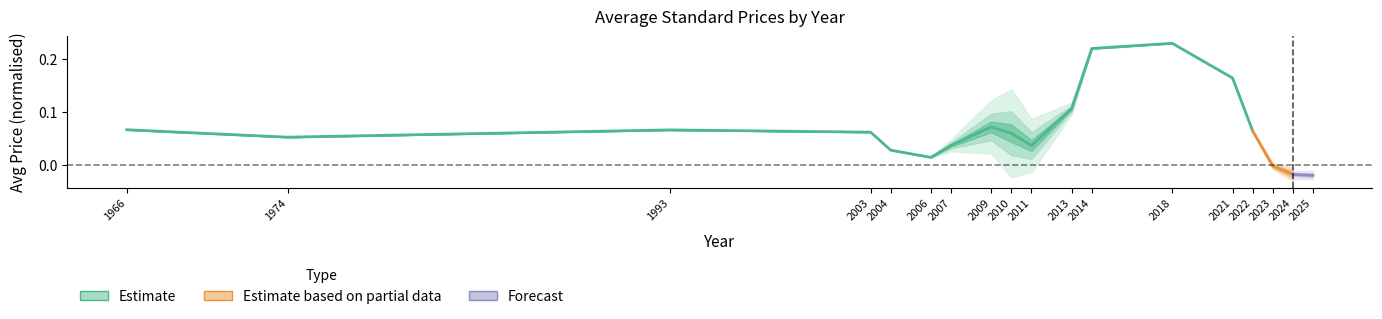

What is the change in value from 2011 to 2013?

+0.1